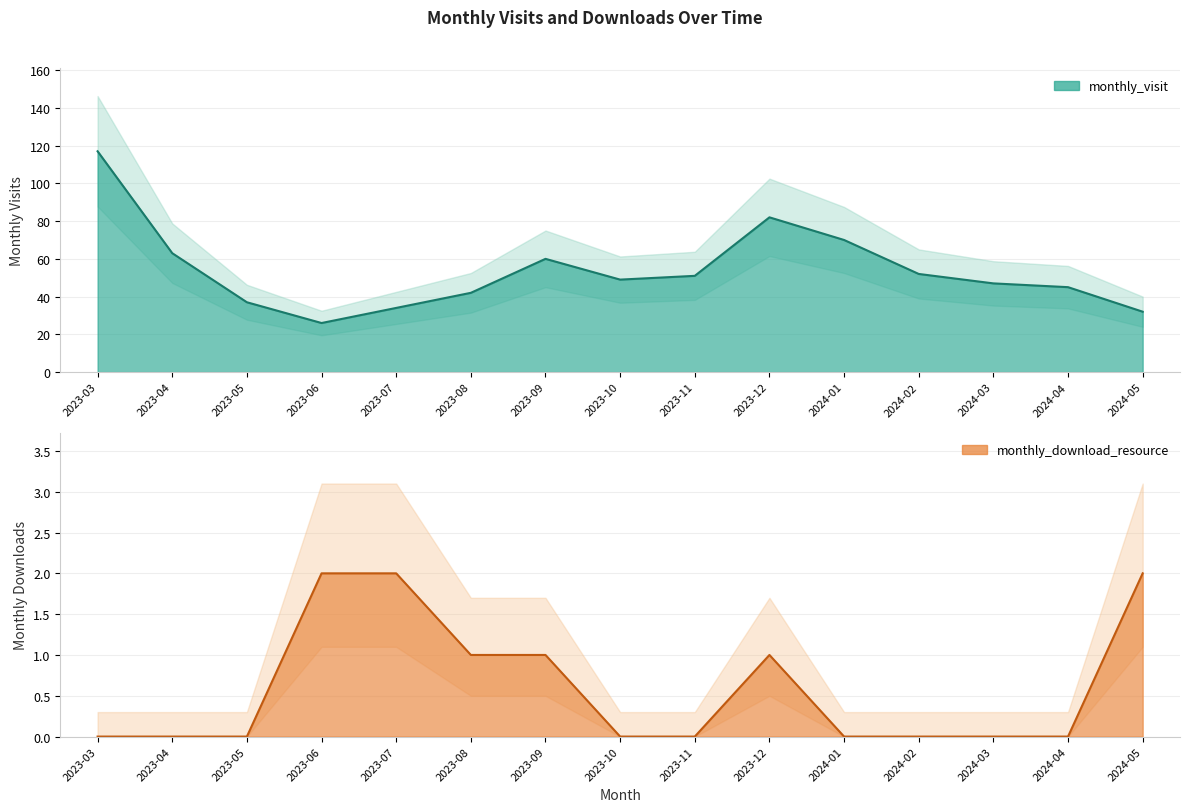

At how many categories does at least one series exceed 60?

4